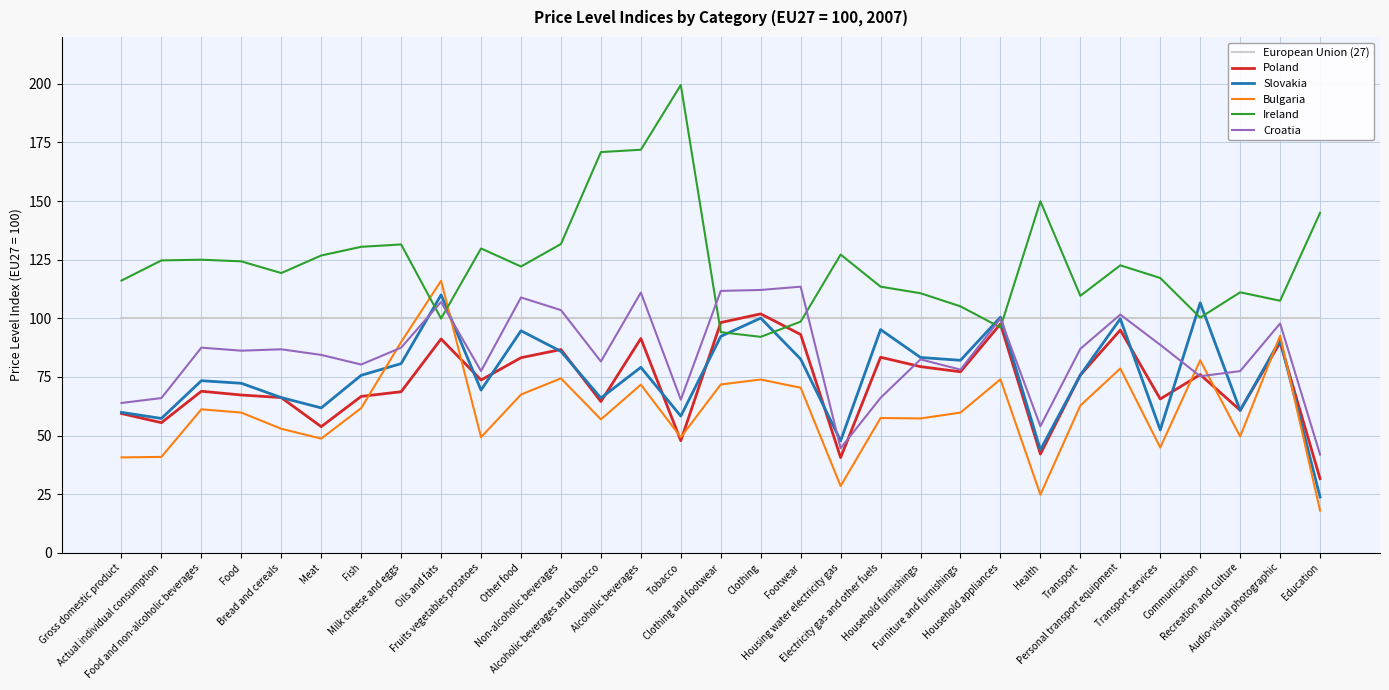

How many values in the Bulgaria series exceed 59?

17